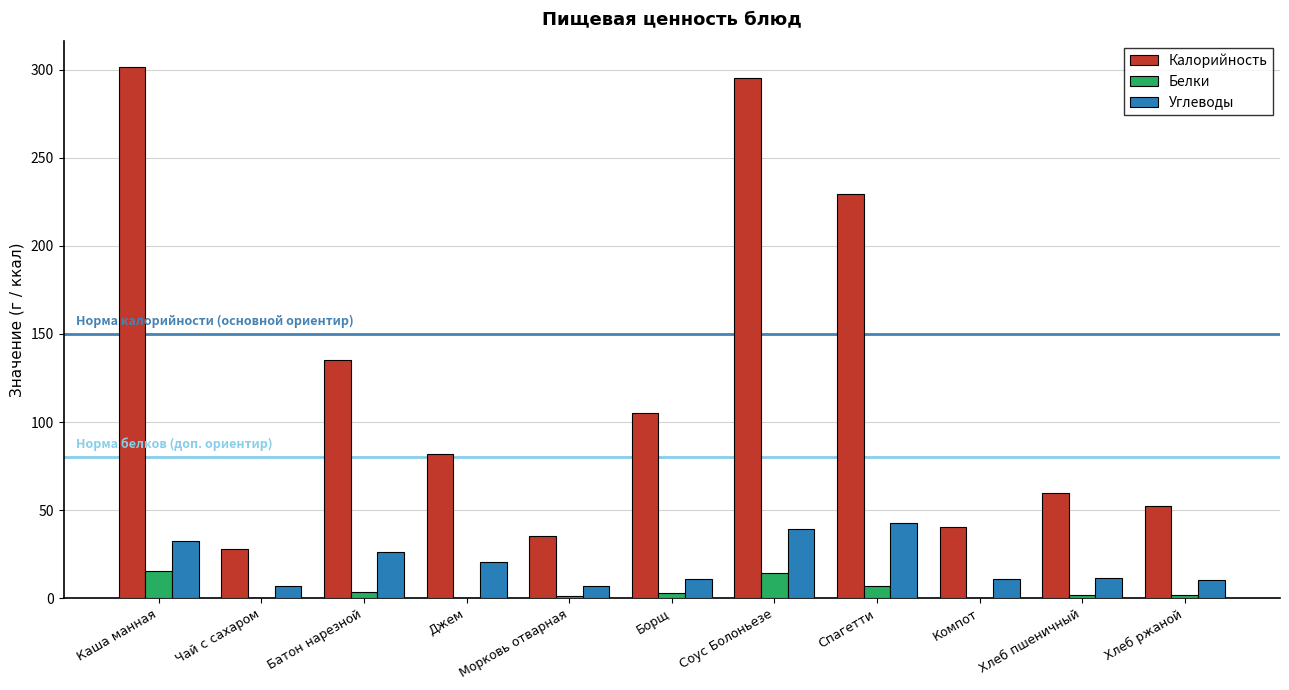

At which label does Калорийность first exceed 81?

Каша манная